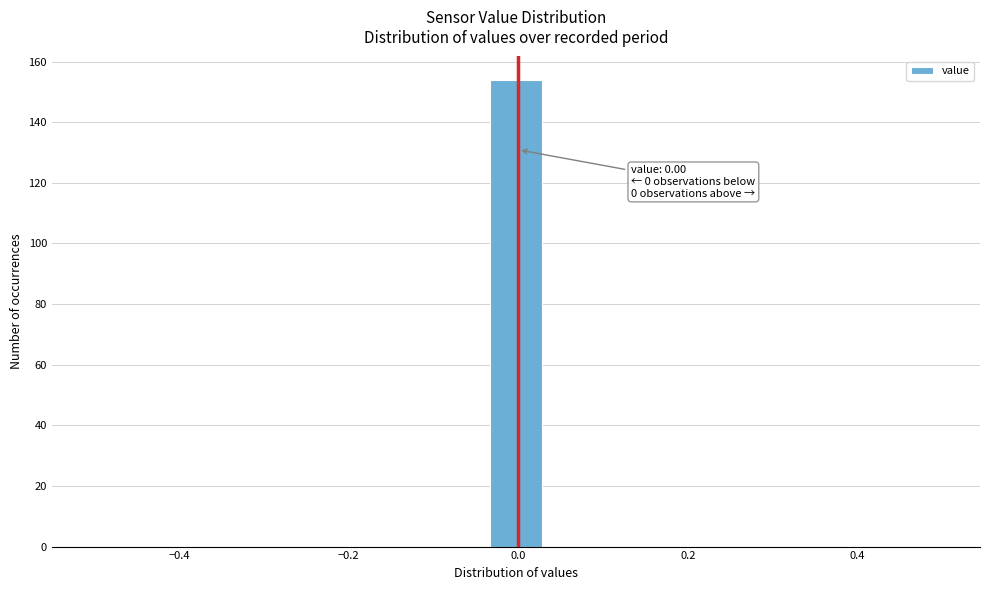

Read against the x-axis, roughly where is the centre of the tallest bar?

0.00